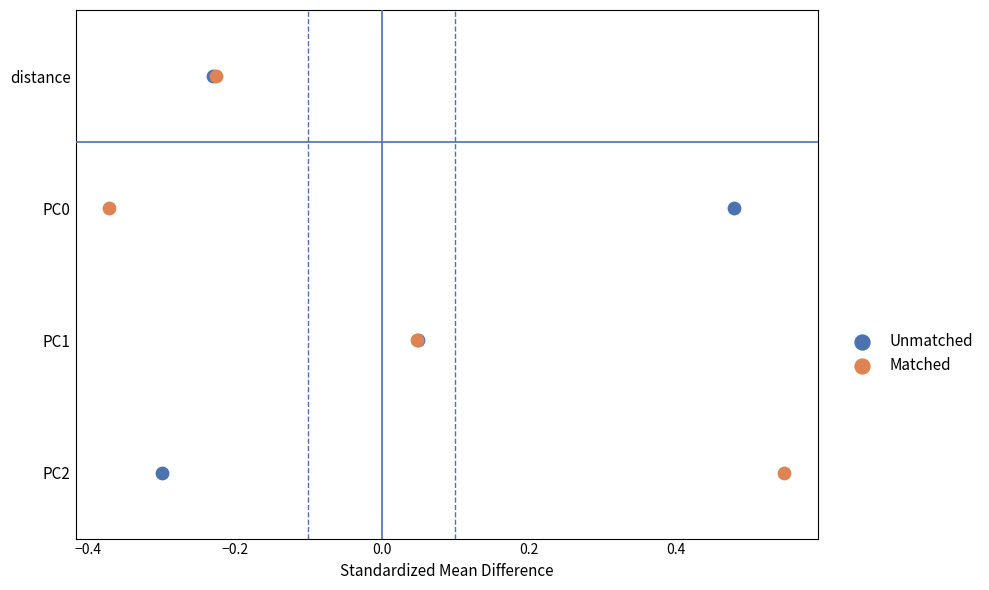

What are all the series names shown in the legend?

Unmatched, Matched